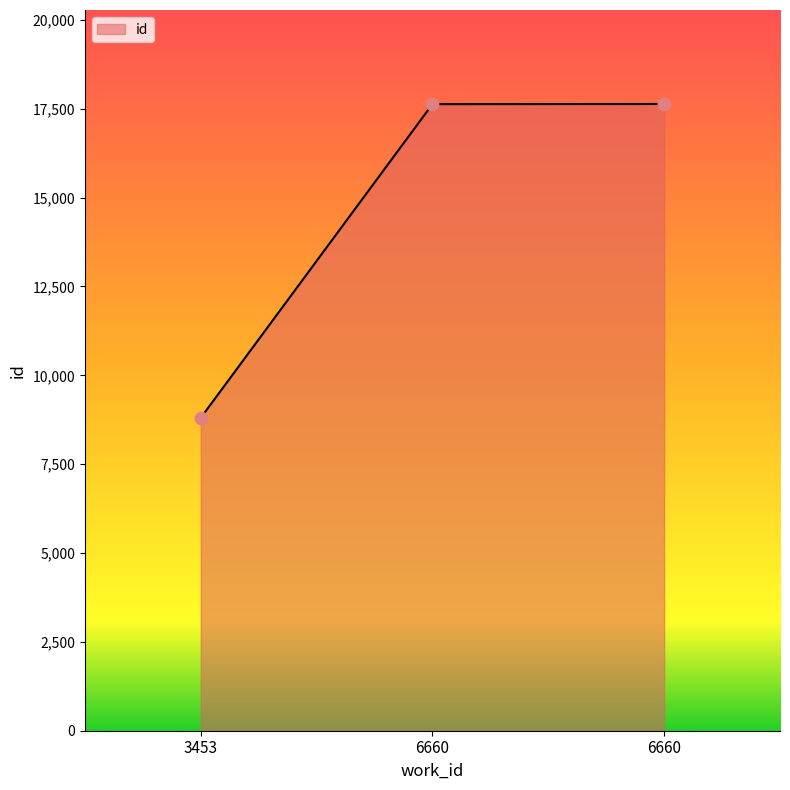

How many series are shown in this chart?

1